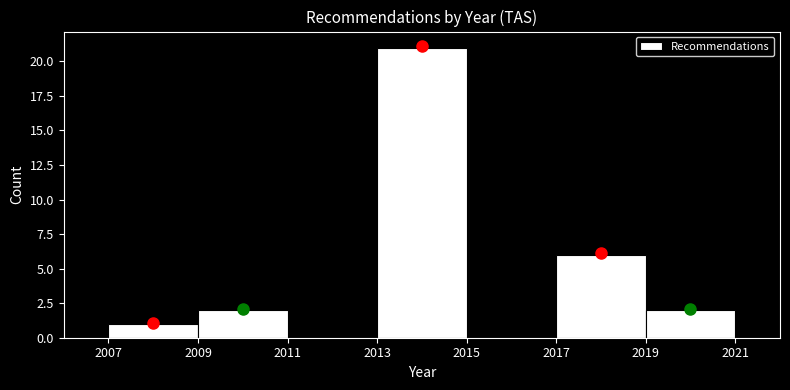

How tall is the bar that spans 2019 to 2021 on the x-axis? The values are not printed on the chart, so give them approximately, as read against the axis.

2